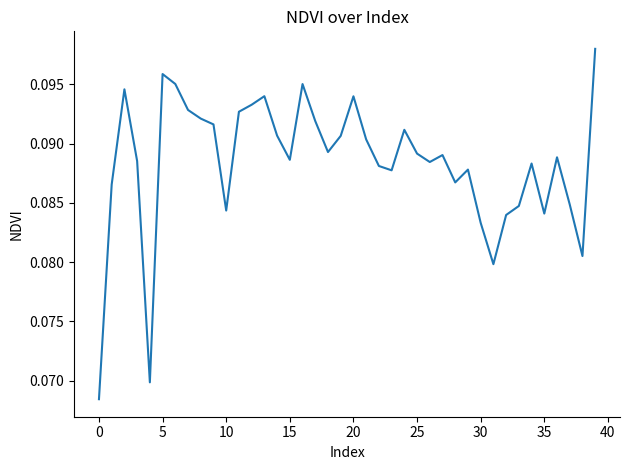

Does the chart have visible grid lines?

No